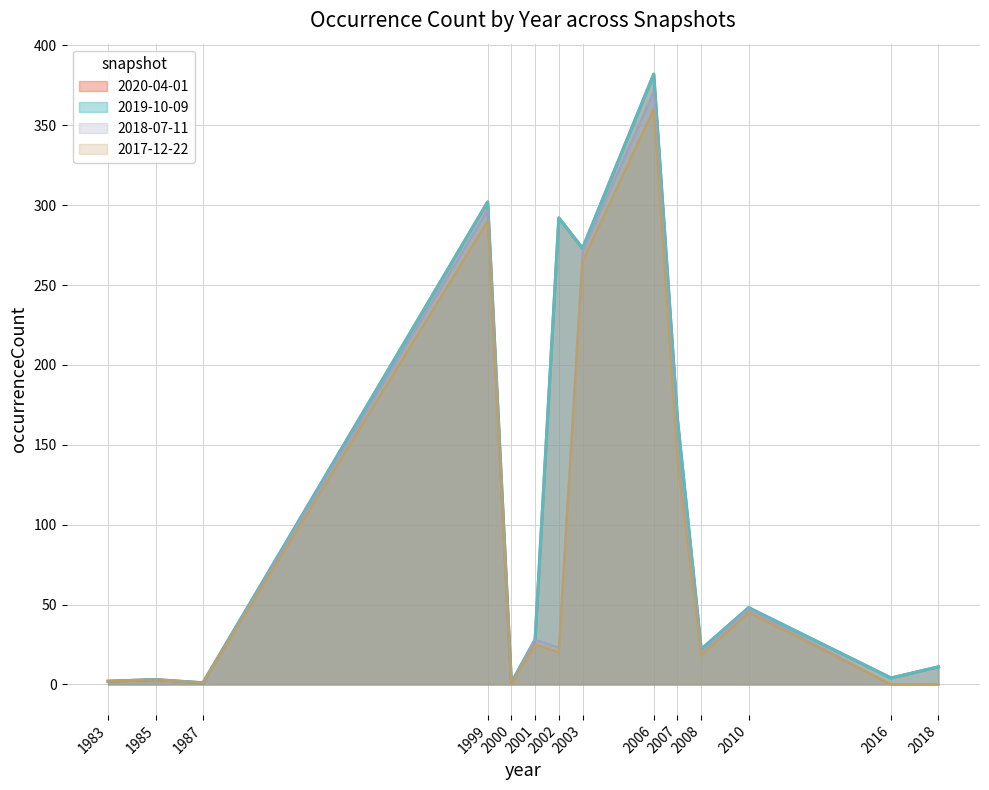

True or false: 2019-10-09 has more than 2 interior local peaks.

True